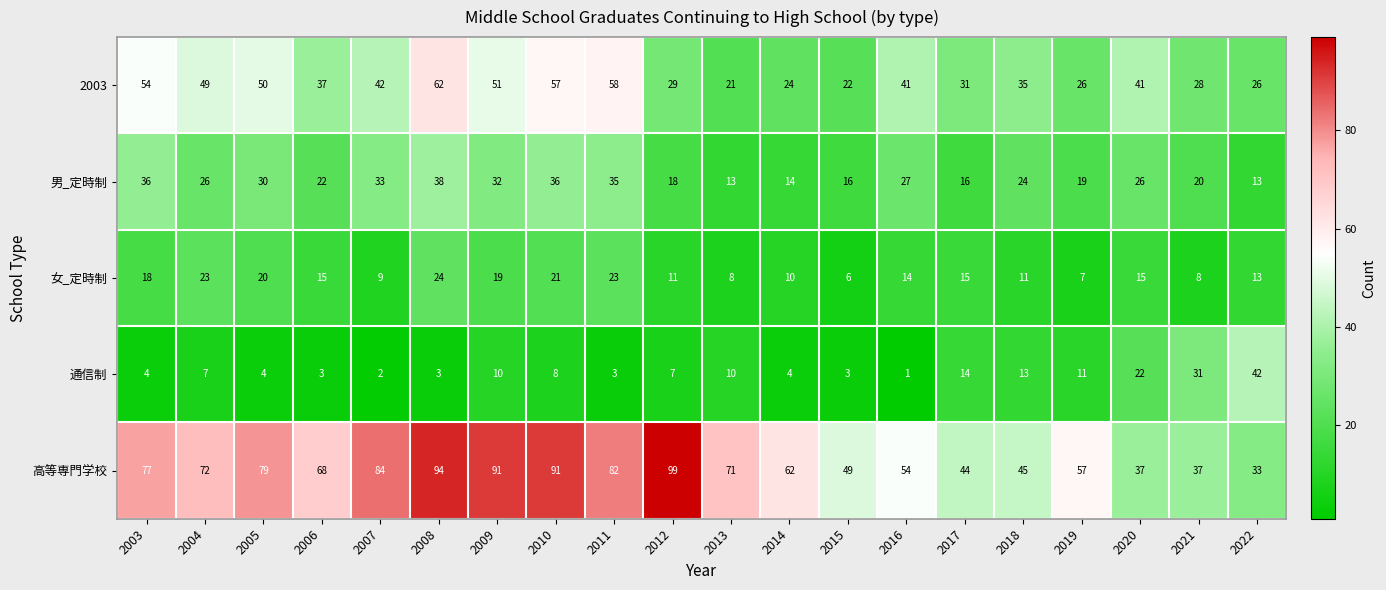

What is the lowest value of the 2003 series?

21